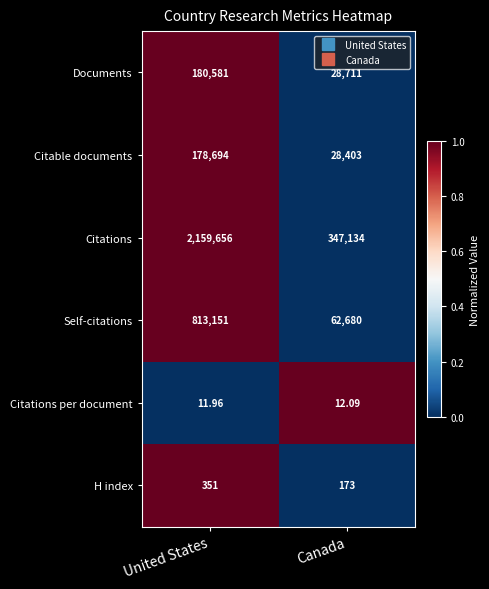

At which category is the sum across all series the highest?

United States